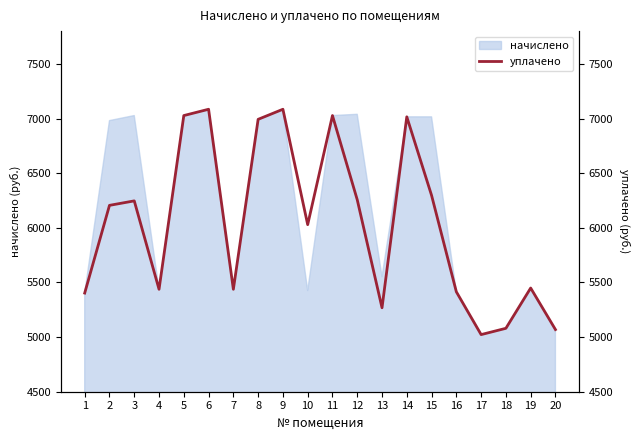

What is the maximum value for начислено?

7084.8